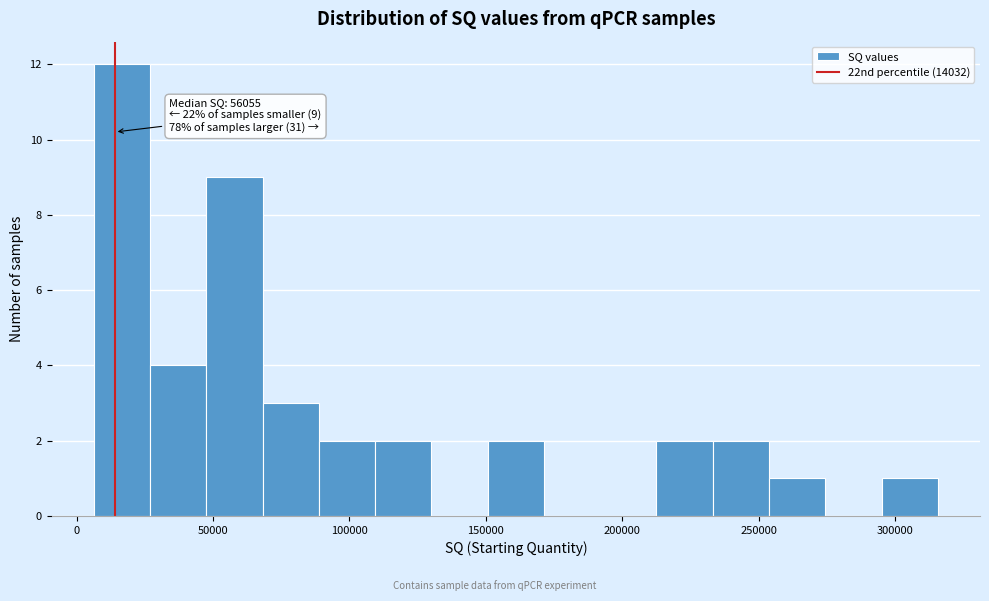

Over which range of the x-axis is the bar tallest?

5000 to 25000